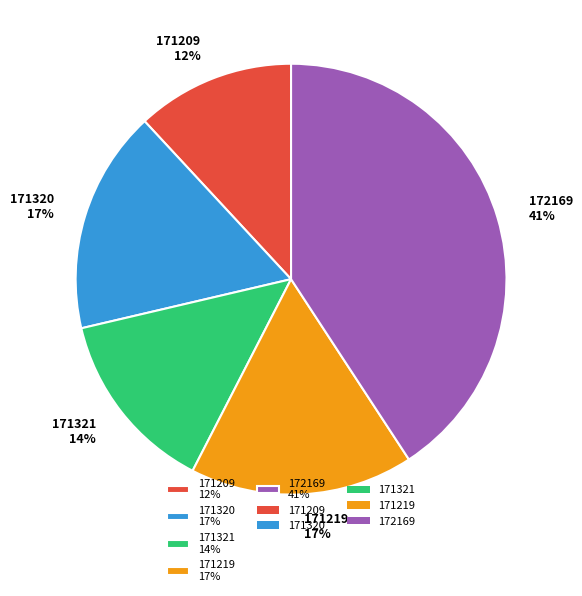

Count the number of slices in the pie.

5